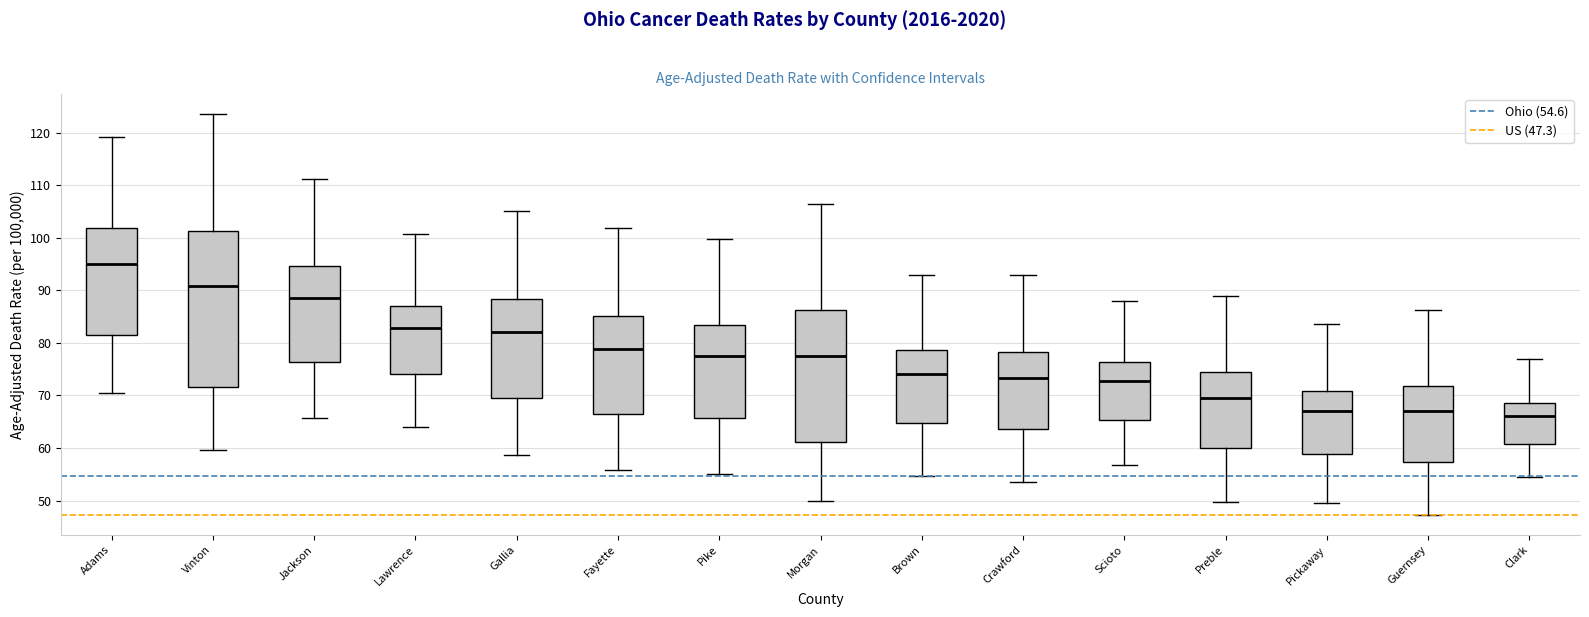

Where does the median line of the box for Vinton sit on the y-axis? The values are not printed on the chart, so give them approximately, as read against the axis.

91